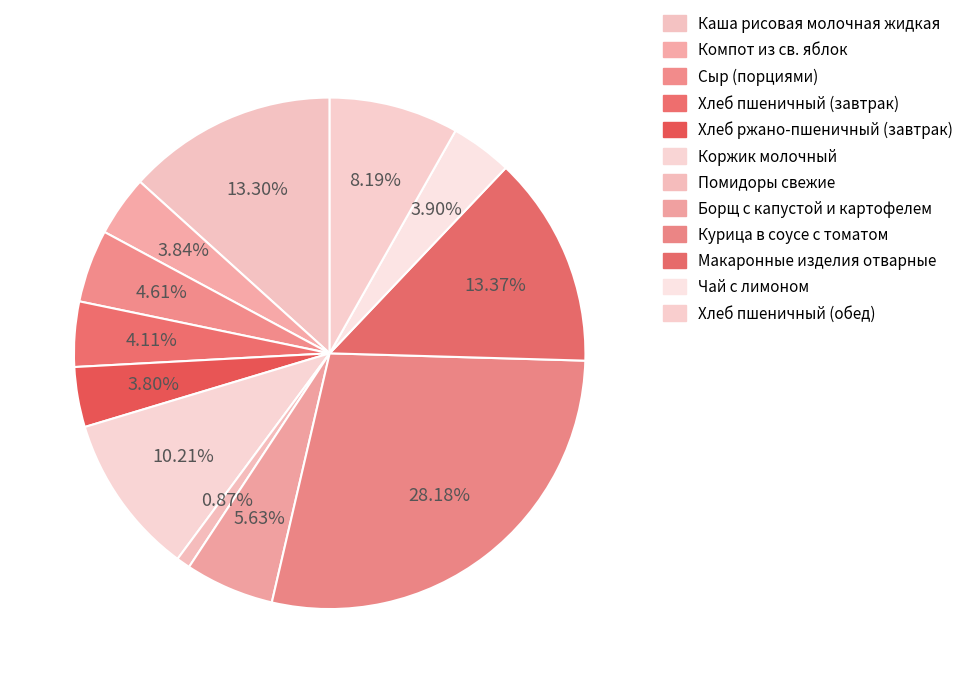

Is it true that Коржик молочный is 24% of the pie?

False